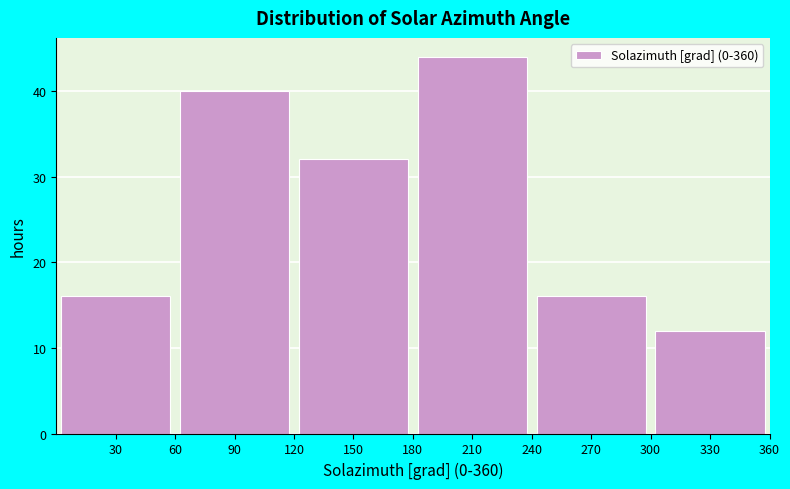

Reading left to right, list every bar in this chart as the range it spans on the x-axis followed by its height. The values are not printed on the chart, so give them approximately, as read against the axis.

0 to 60: 16
60 to 120: 40
120 to 180: 32
180 to 240: 44
240 to 300: 16
300 to 360: 12